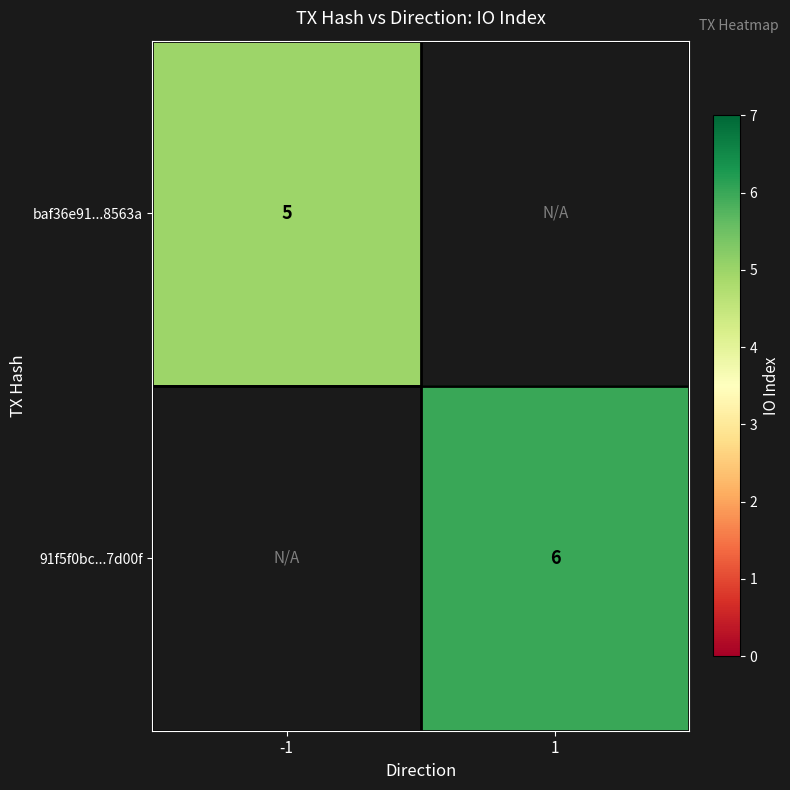

The value of 91f5f0bc...7d00f at 1 is 10. True or false?

False